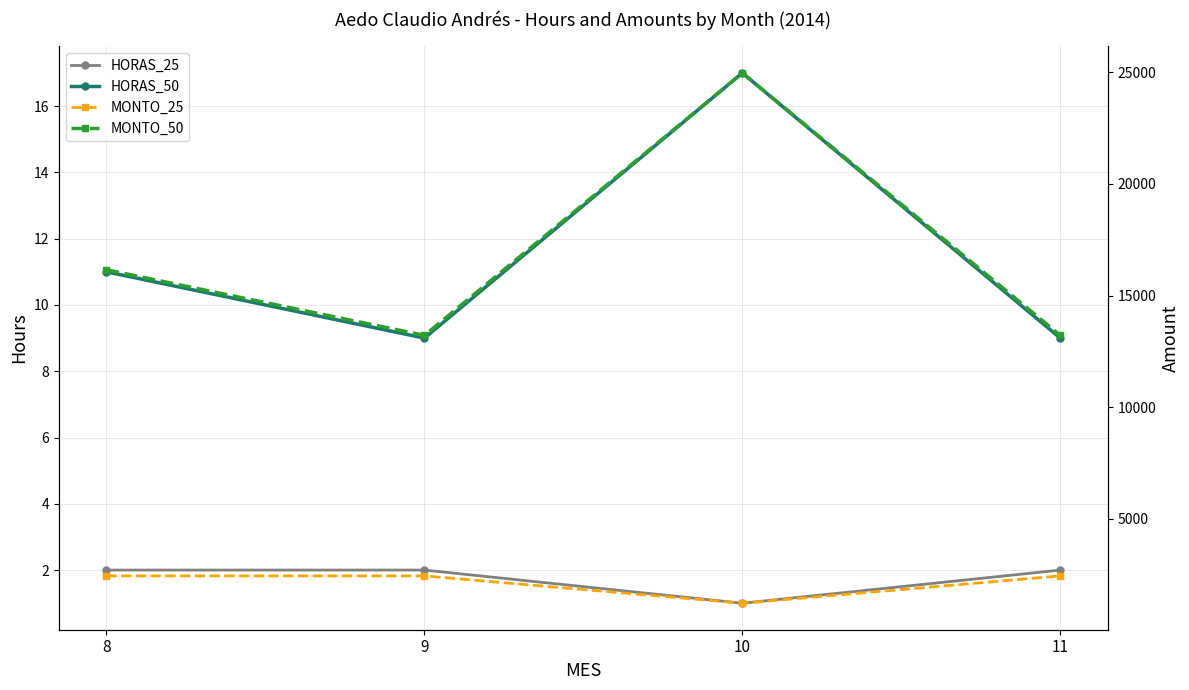

How many values in the MONTO_50 series are below 16152?

2